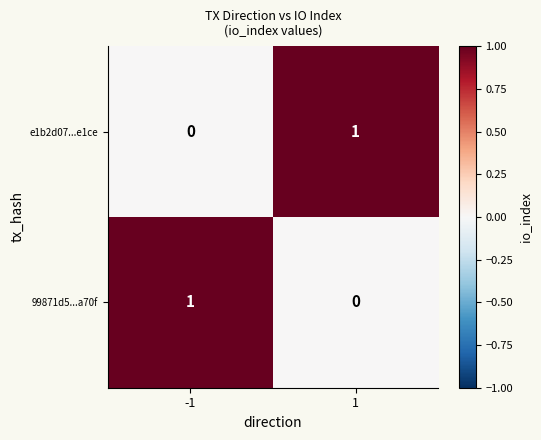

Reading left to right, what are all the values shown in this chart?

e1b2d07...e1ce: 0	1
99871d5...a70f: 1	0